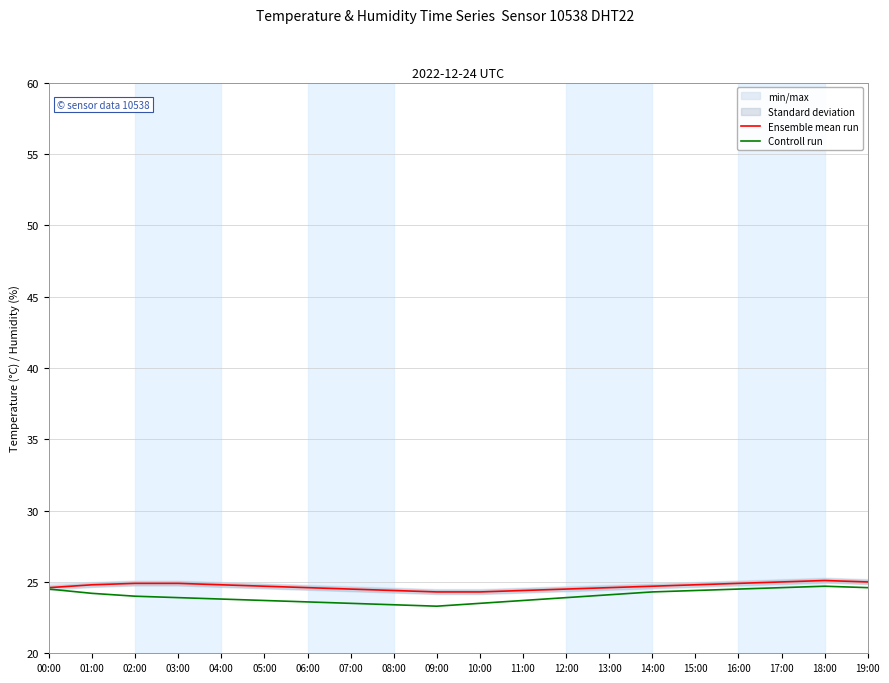

The Controll run series shows 24.1 at 13:00. True or false?

True